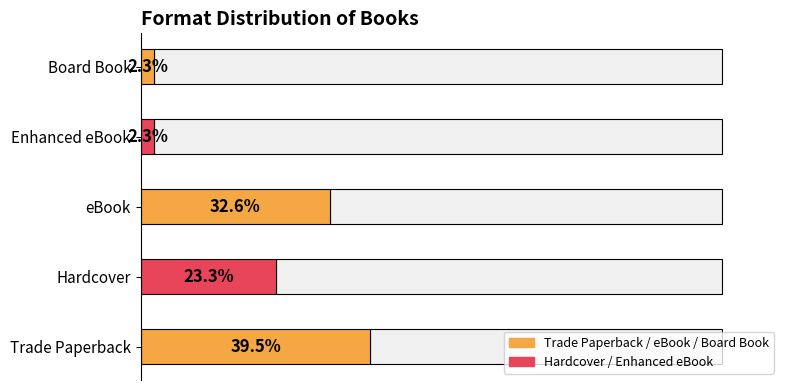

Where is the data nearest to the value 20?

Hardcover